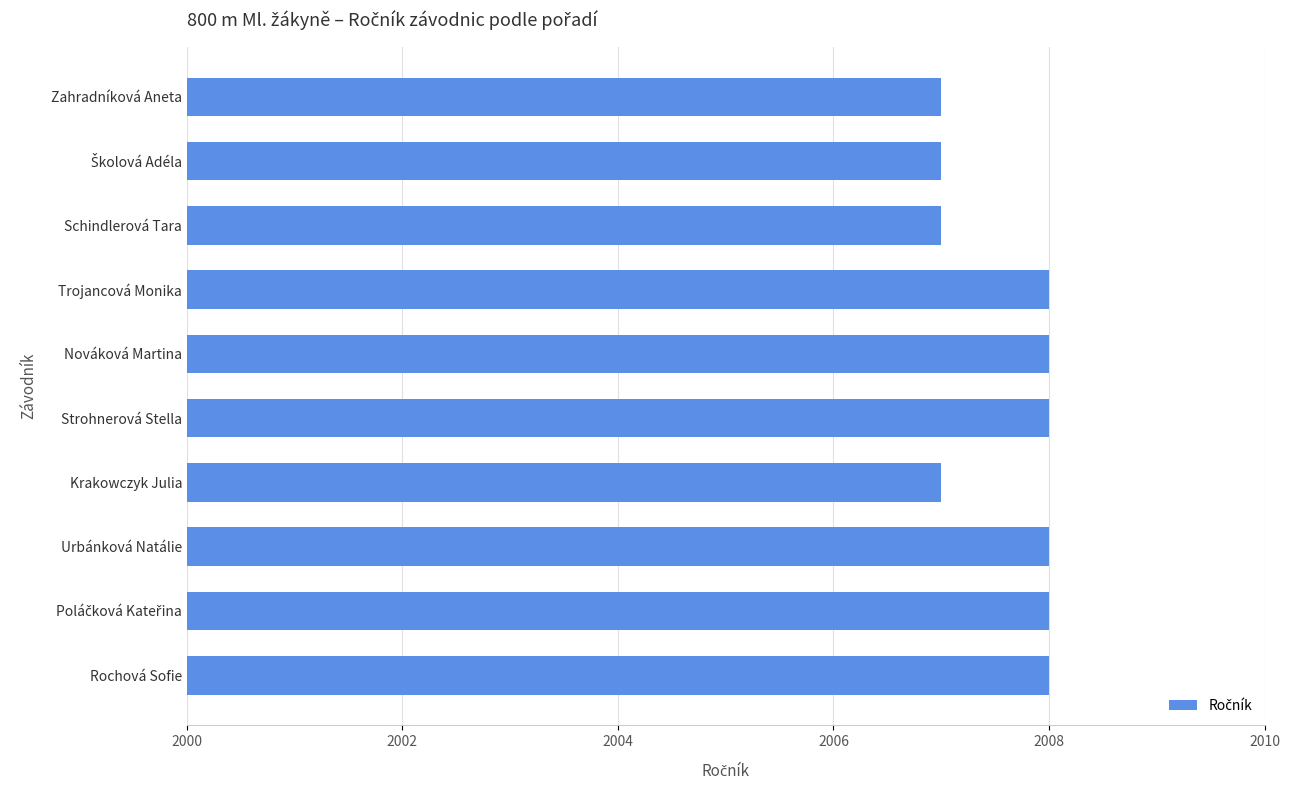

What is the difference between the second highest and minimum values?

1